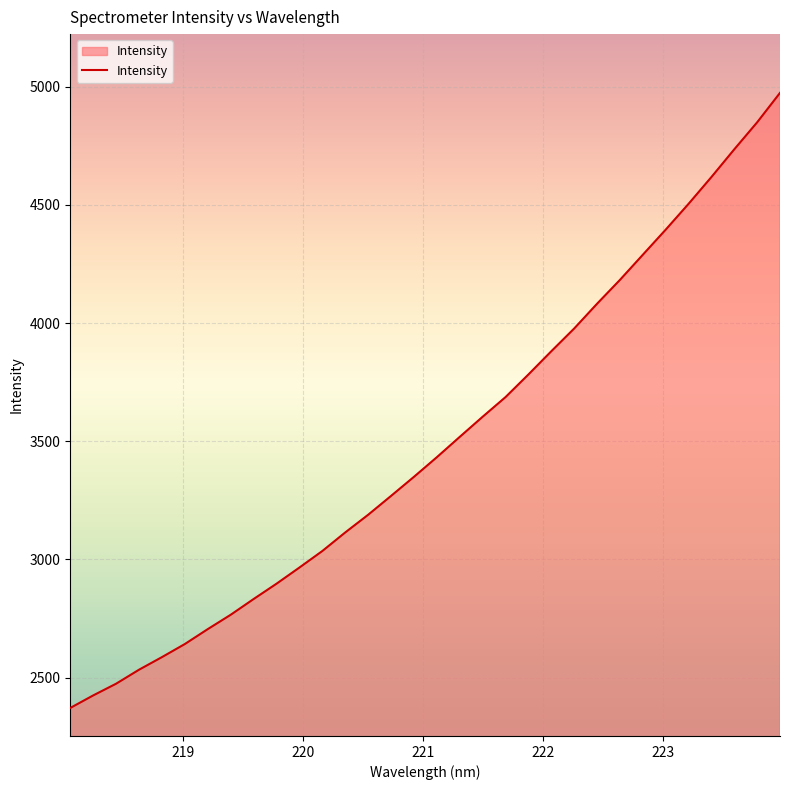

What is the minimum value shown in the chart?

2371.3